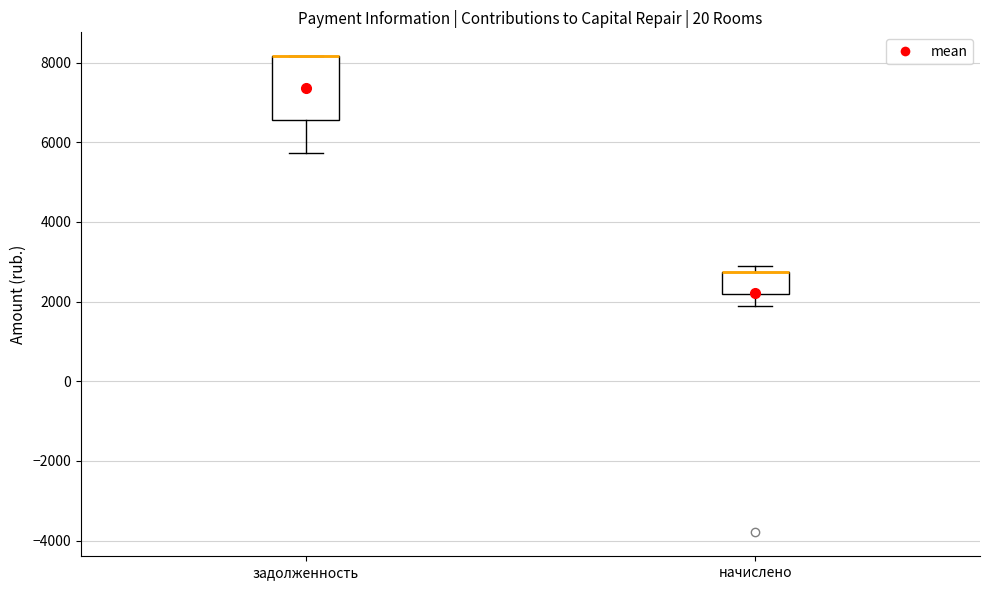

Which box is the tallest, from its lower edge to its upper edge?

задолженность